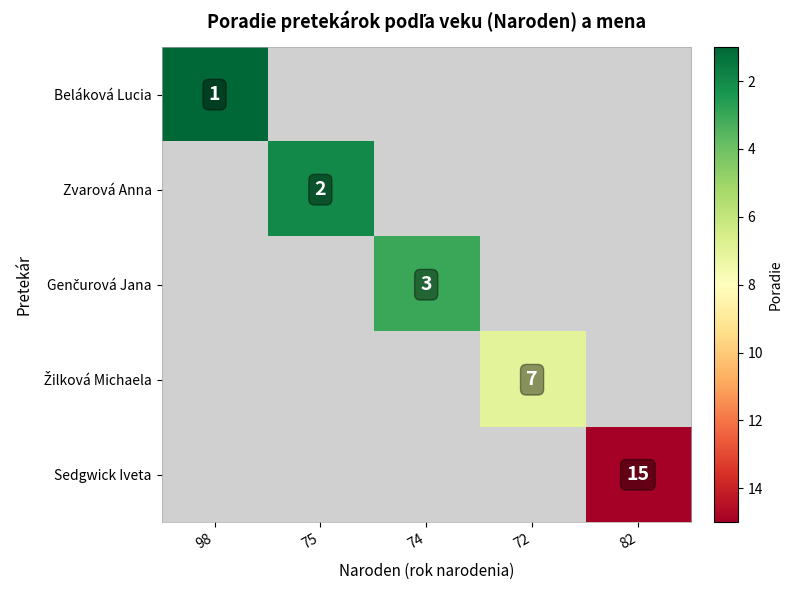

The Beláková Lucia series shows 1.4 at 98. True or false?

False